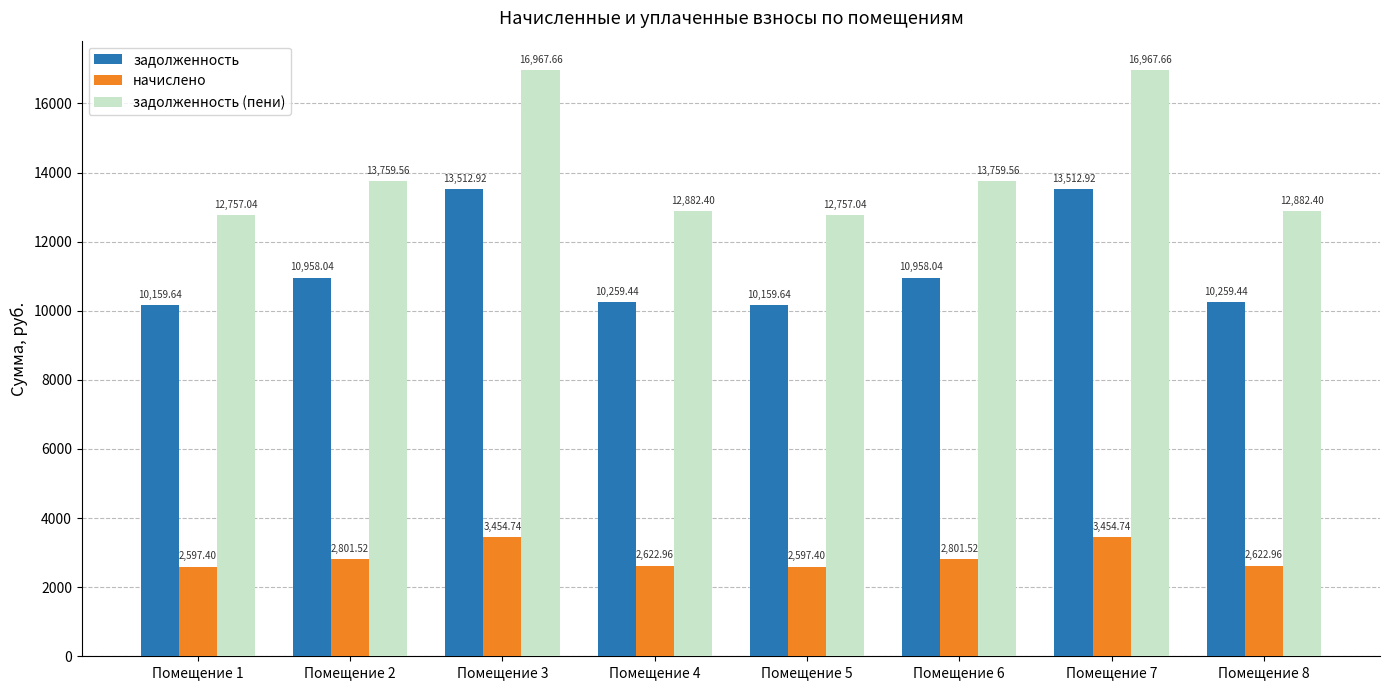

Rank the series by their maximum value, from highest to lowest.

задолженность (пени), задолженность, начислено